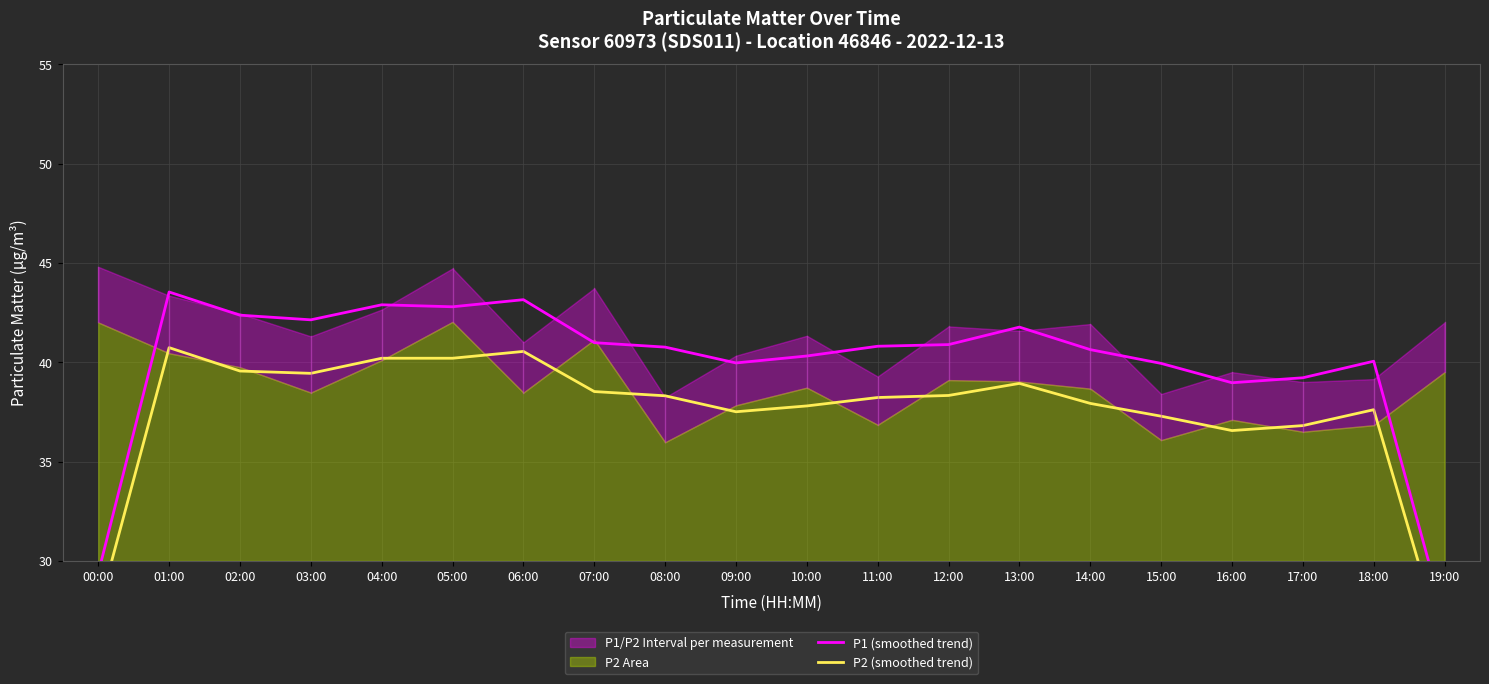

What is the total value across all series at 12:00?

79.2